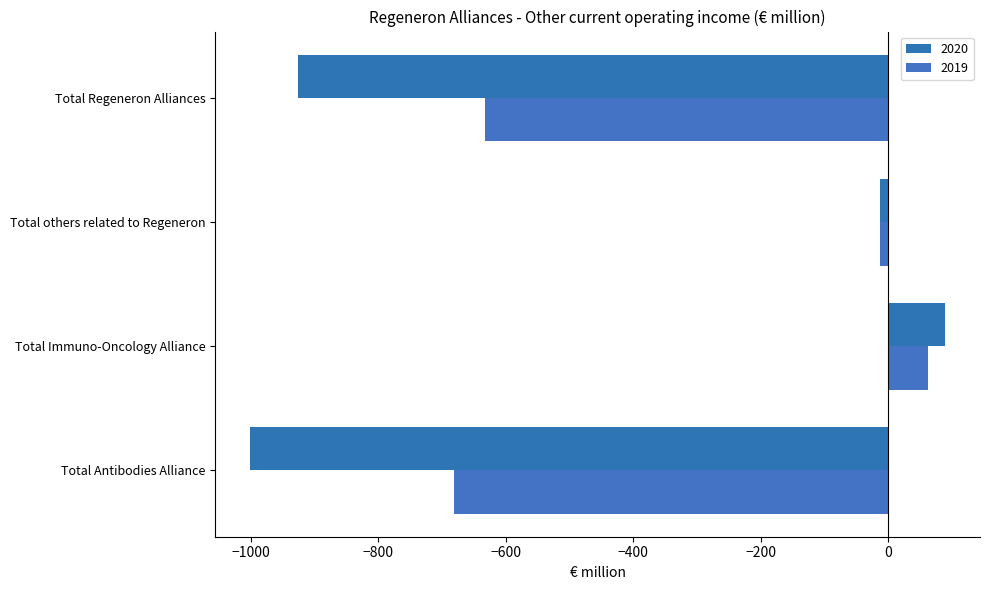

Count the number of categories in the chart.

4